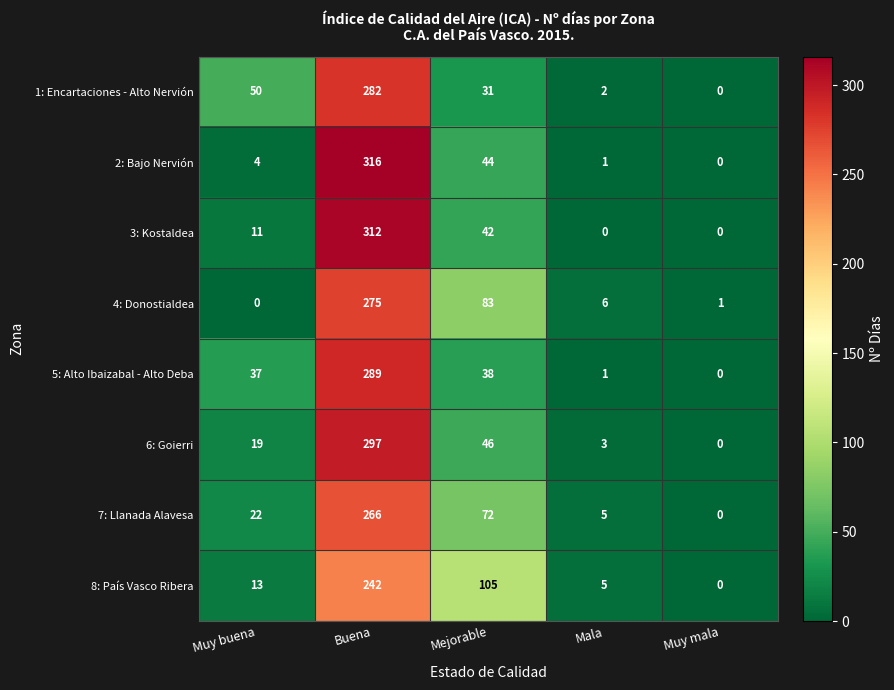

Is it true that 1: Encartaciones - Alto Nervión equals -128 at Muy mala?

False